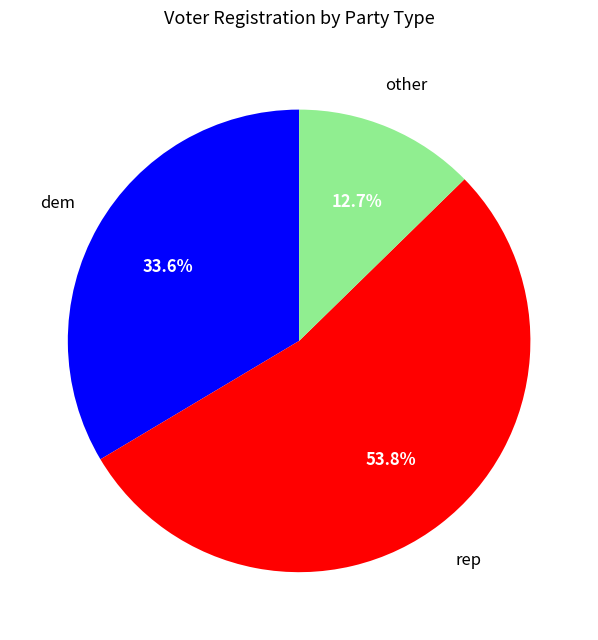

Is there a majority slice in this chart?

Yes